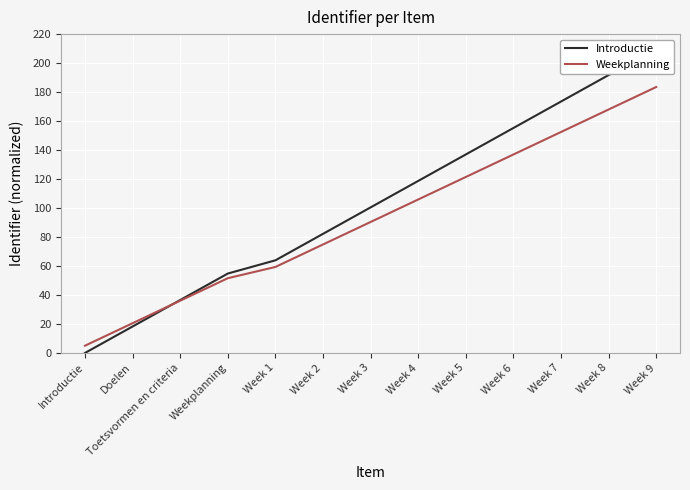

Reading right to left, list all the values displayed in this chart.

Introductie: Week 9=210.0	Week 8=191.7	Week 7=173.5	Week 6=155.2	Week 5=137.0	Week 4=118.7	Week 3=100.4	Week 2=82.2	Week 1=63.9	Weekplanning=54.8	Toetsvormen en criteria=36.5	Doelen=18.3	Introductie=0.0
Weekplanning: Week 9=183.5	Week 8=168.0	Week 7=152.5	Week 6=136.9	Week 5=121.4	Week 4=105.9	Week 3=90.4	Week 2=74.8	Week 1=59.3	Weekplanning=51.6	Toetsvormen en criteria=36.0	Doelen=20.5	Introductie=5.0